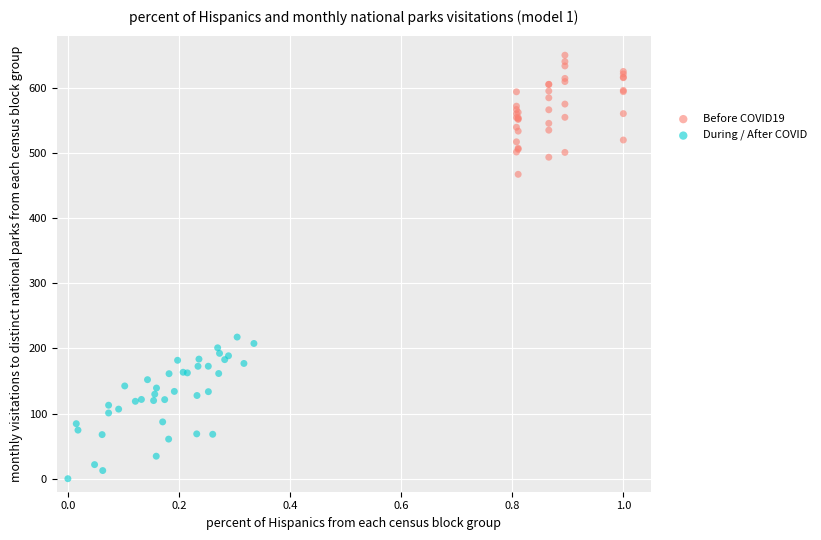

Which series reaches the minimum Y coordinate?

During / After COVID